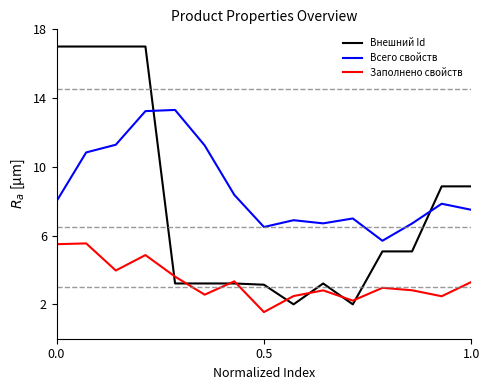

List the series in order of their overall mean, highest first.

Всего свойств, Внешний Id, Заполнено свойств